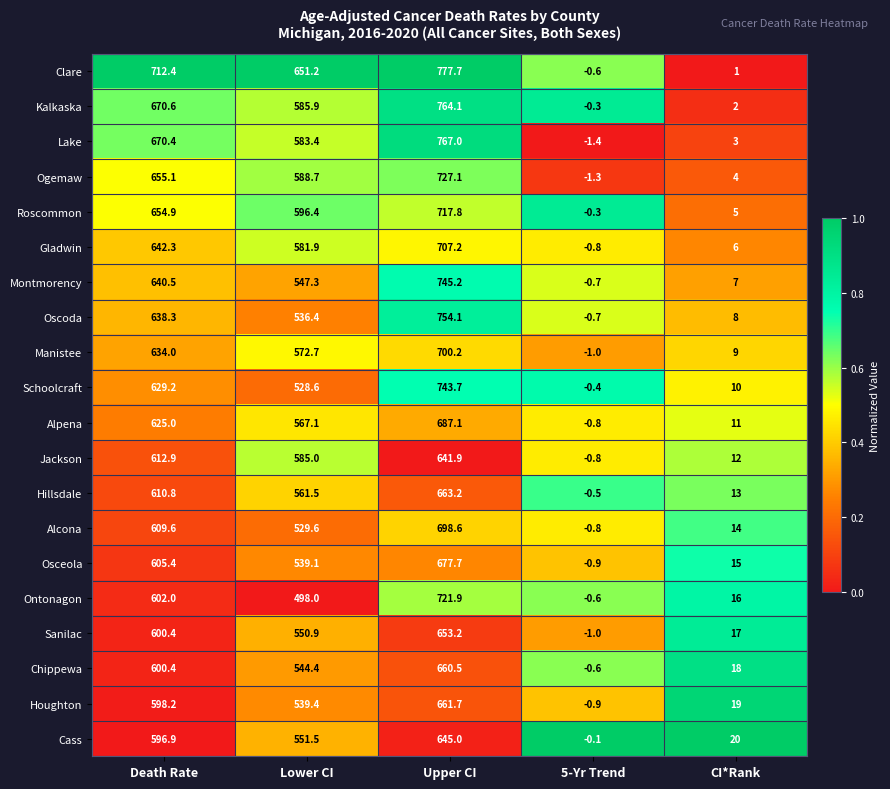

At which category is the sum across all series the highest?

Upper CI